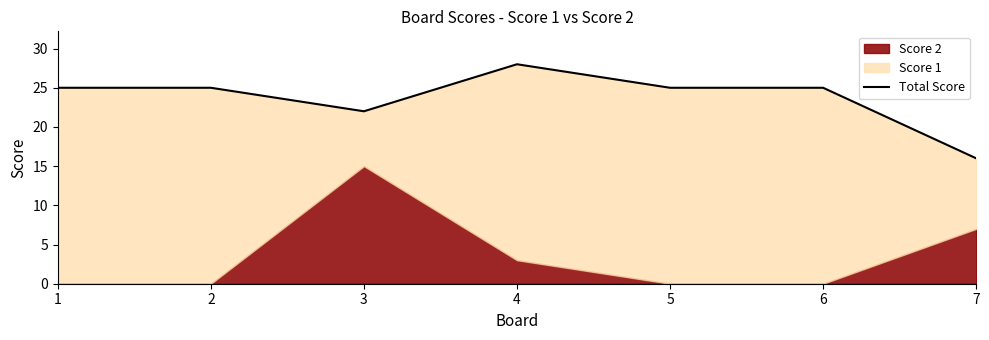

What is the value of the 4th point from the left?

28